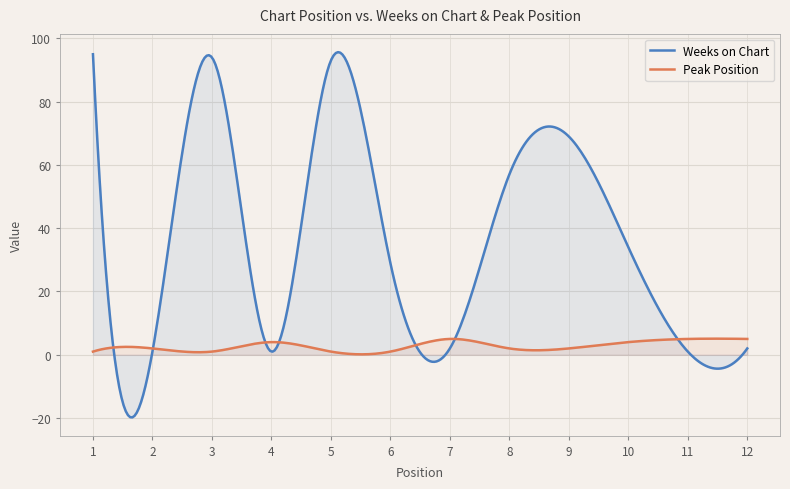

Which series ends up on top after the final intersection of Weeks on Chart and Peak Position?

Peak Position